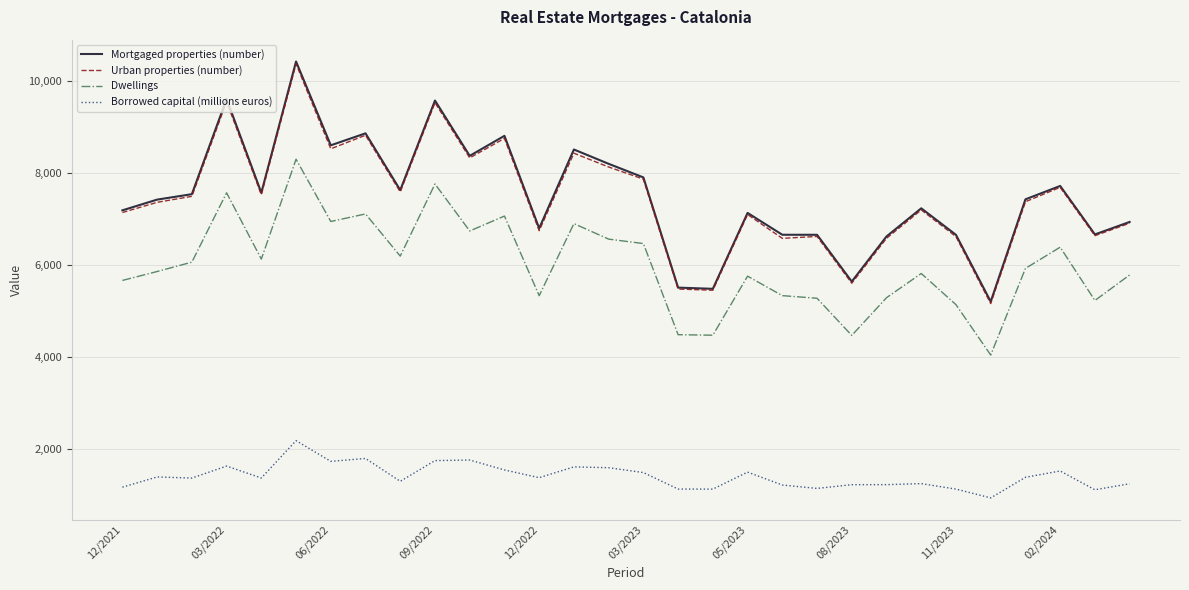

What is the minimum value shown in the chart?

944.3